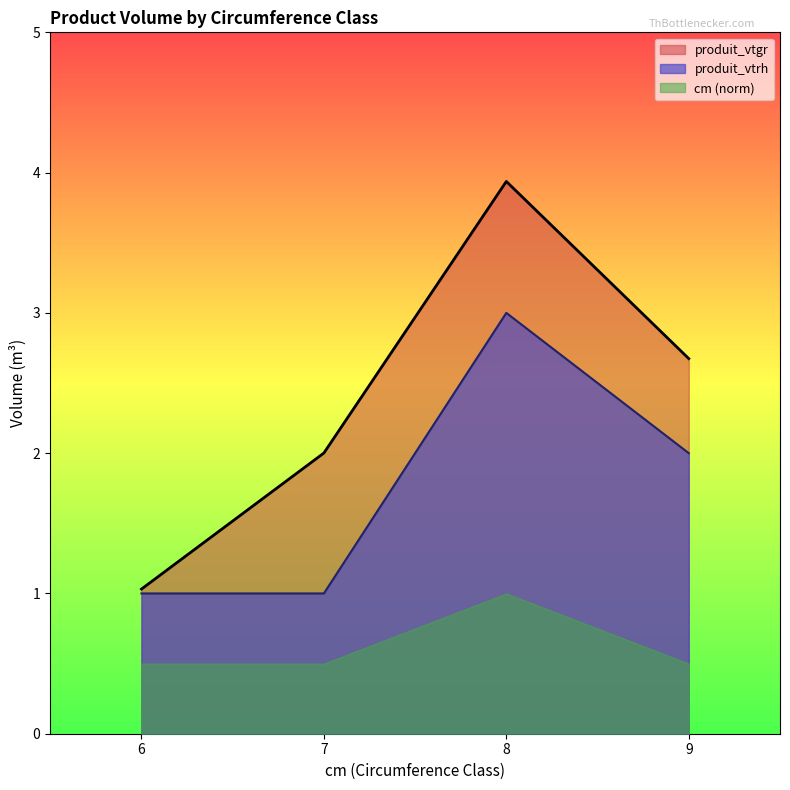

How many series are shown in this chart?

3